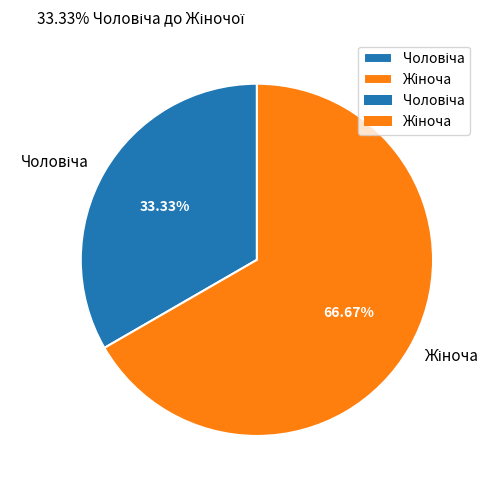

Does any single category account for the majority?

Yes